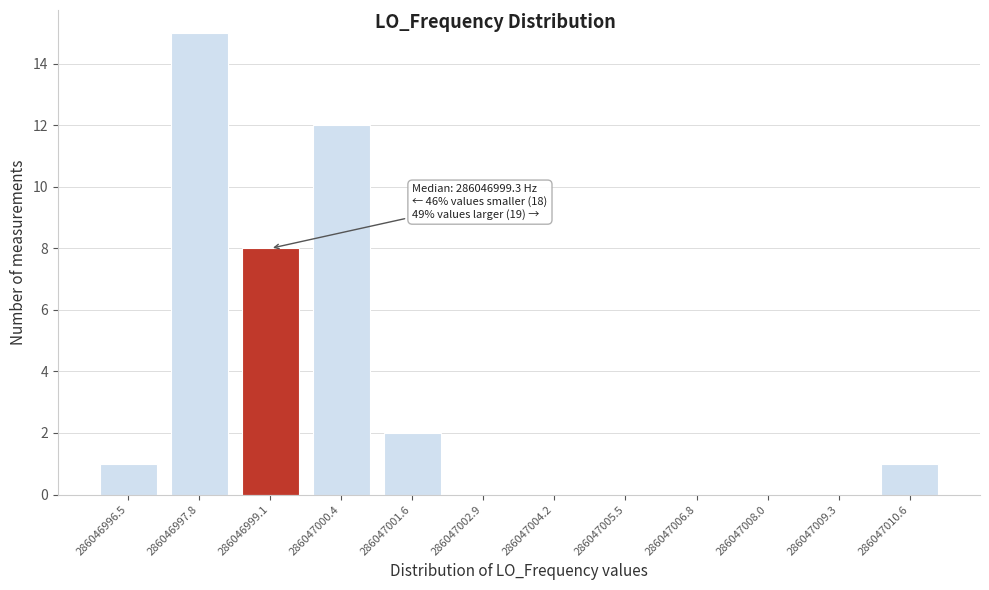

Reading right to left, extract all data points from this chart.

286047010.6=1	286047009.3=0	286047008.0=0	286047006.8=0	286047005.5=0	286047004.2=0	286047002.9=0	286047001.6=2	286047000.4=12	286046999.1=8	286046997.8=15	286046996.5=1